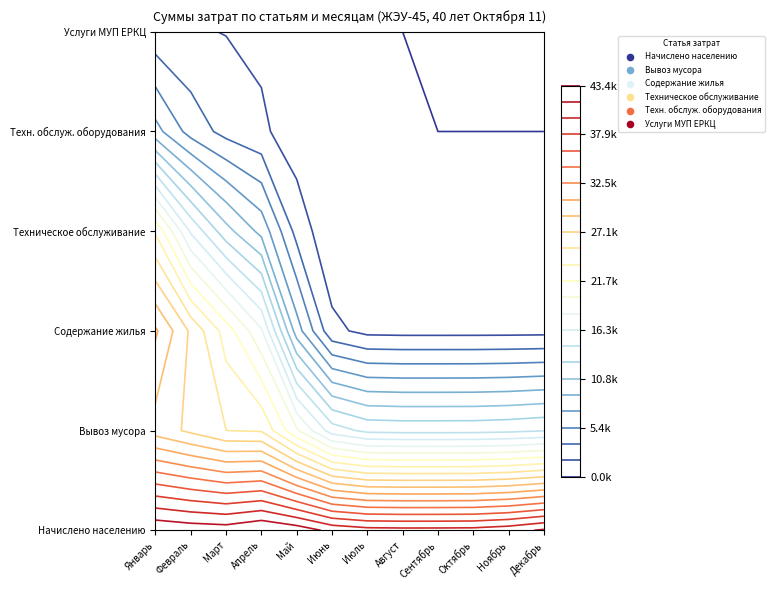

Which category has the highest value in the Техническое обслуживание series?

Январь